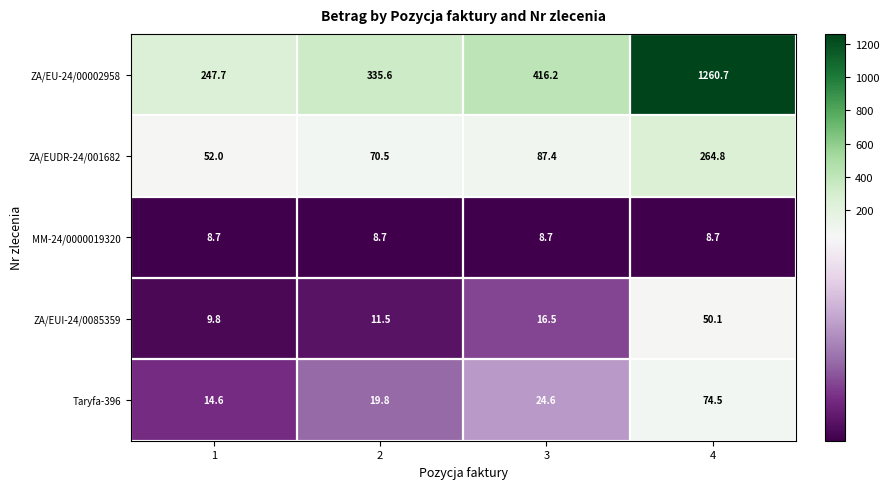

What is the sum of all ZA/EUDR-24/001682 values?

474.7